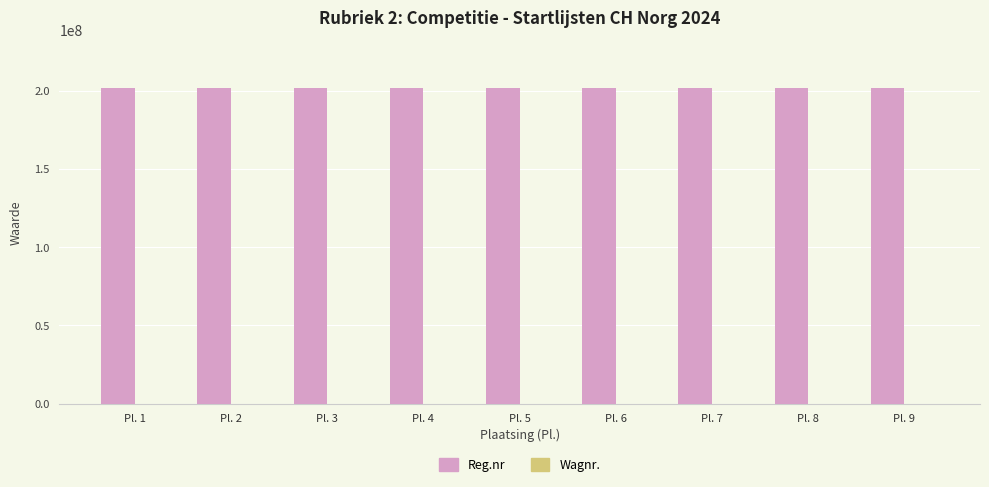

Read the Reg.nr value at Pl. 3.

202003649